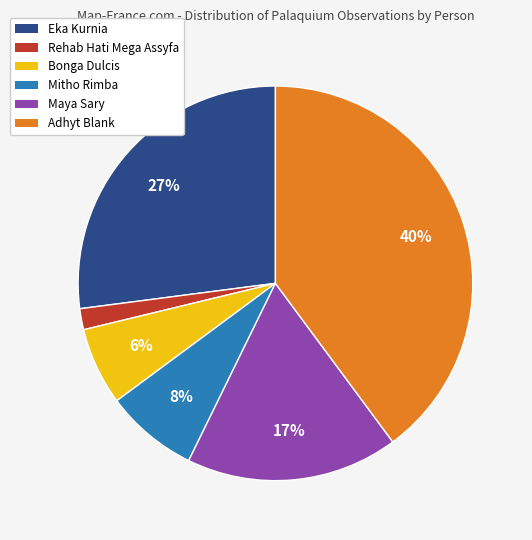

Is there any slice that represents more than half of the pie?

No